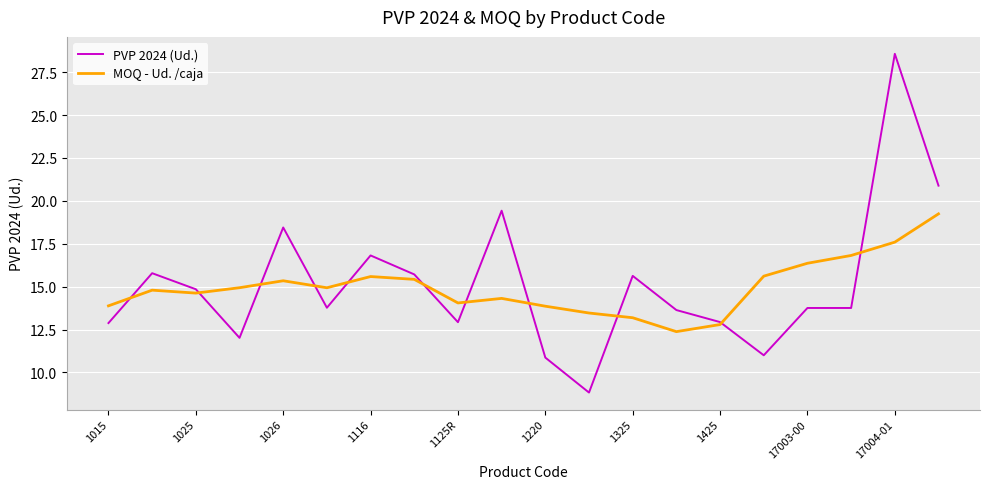

Which series has the widest spread of values?

PVP 2024 (Ud.)